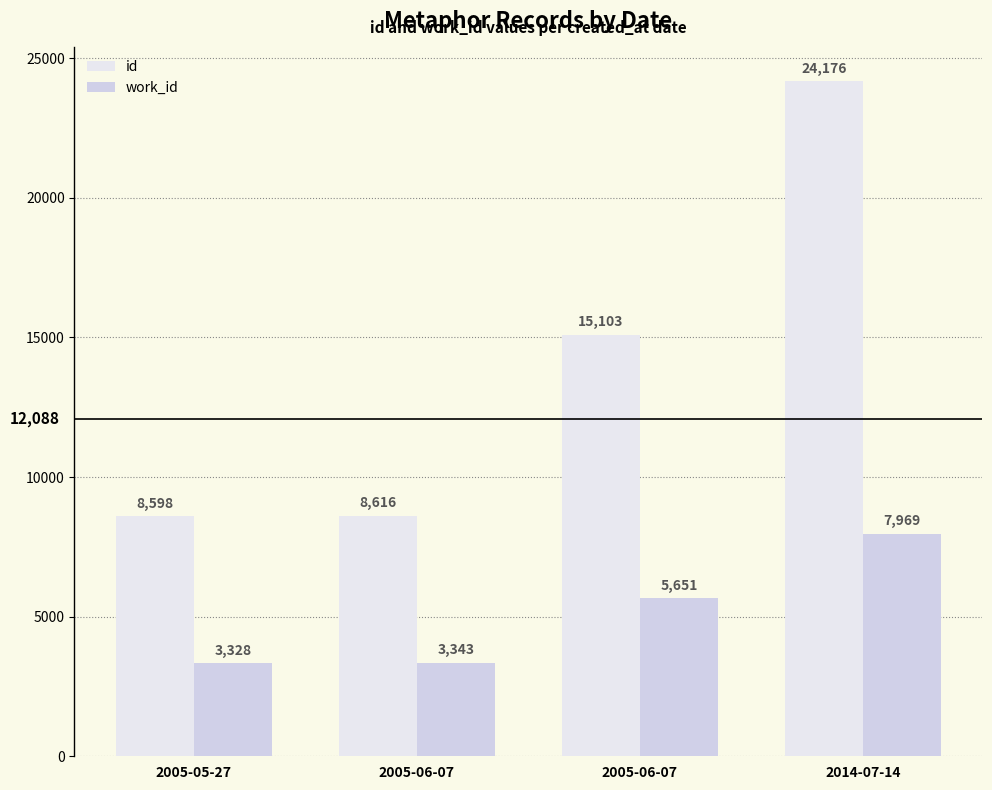

How many bars are there in each group?

2